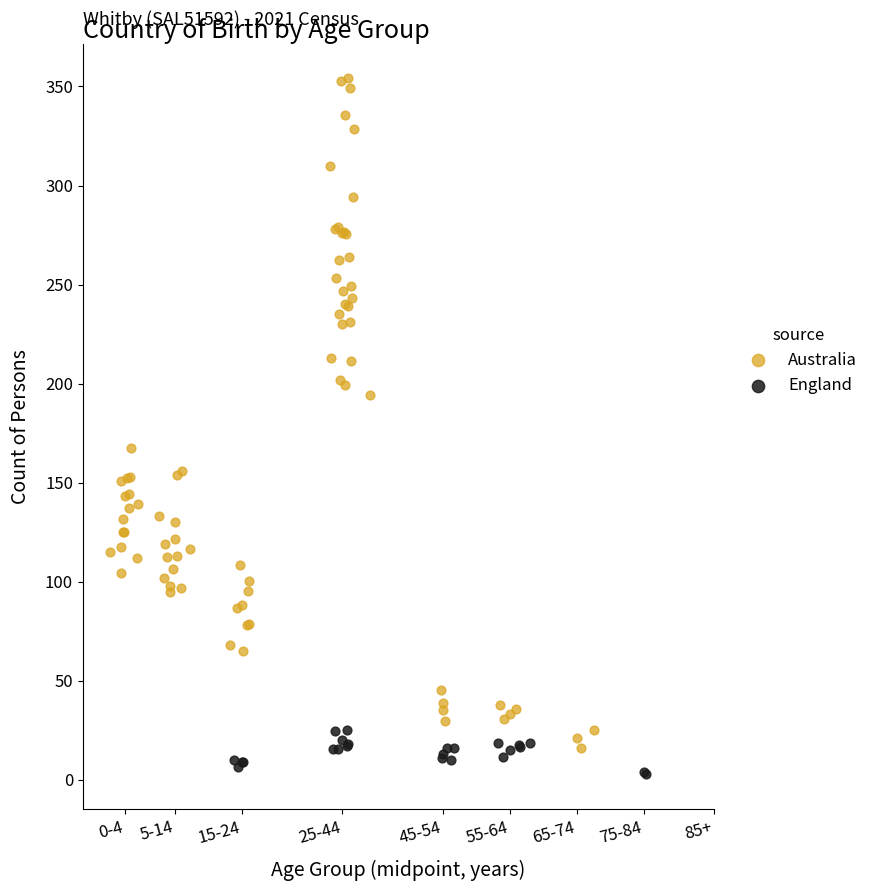

What are all the series names shown in the legend?

Australia, England